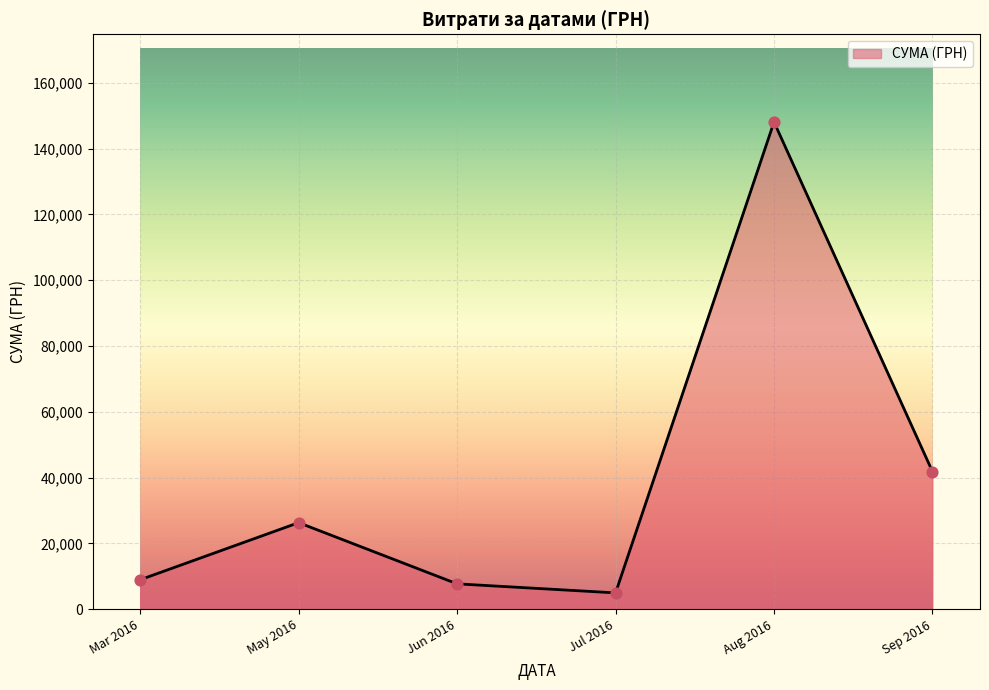

What is the change in value from Mar 2016 to Jul 2016?

-3995.0